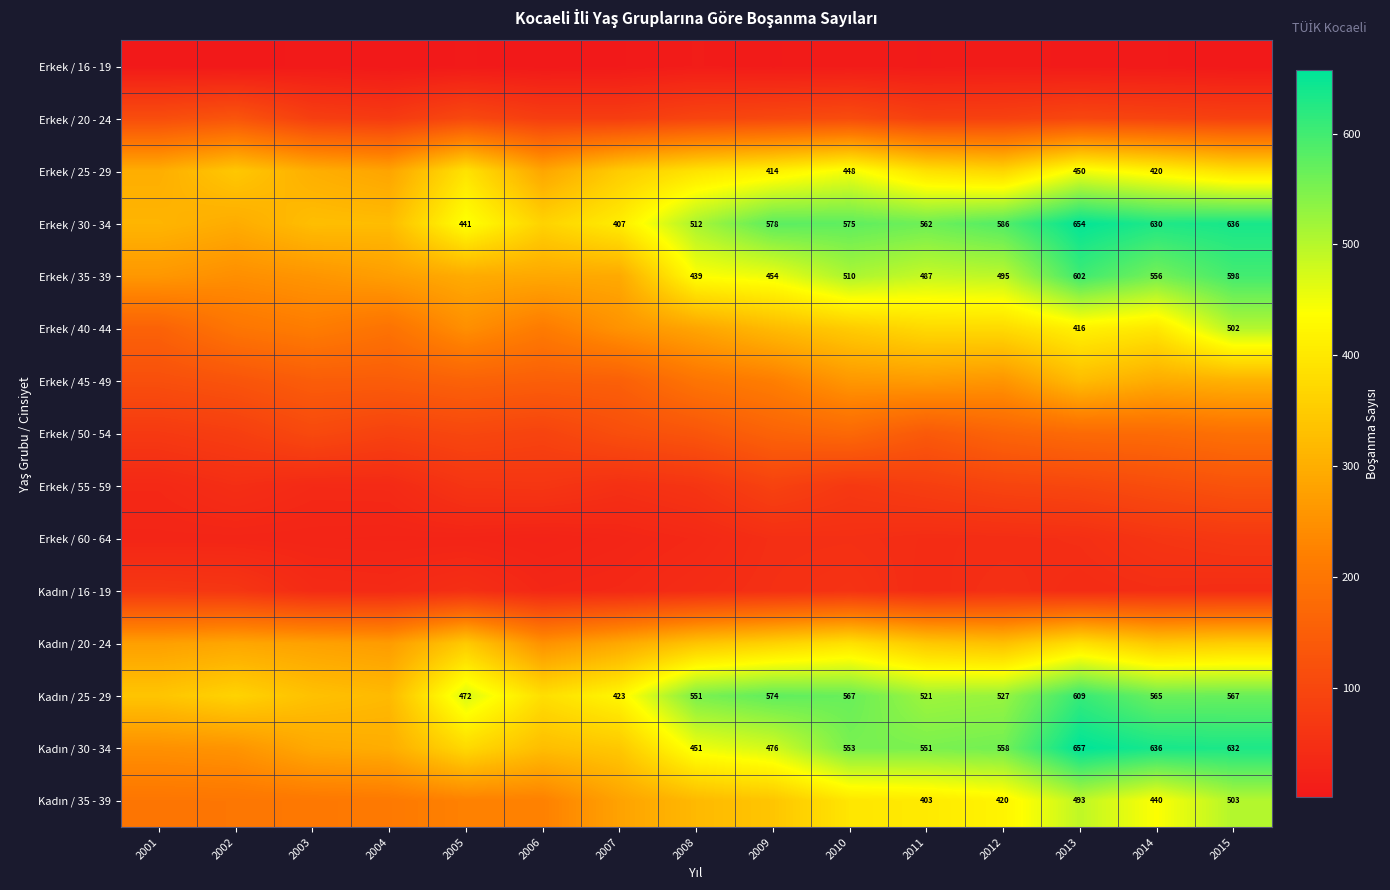

What is the lowest value of the Kadın / 25 - 29 series?

320